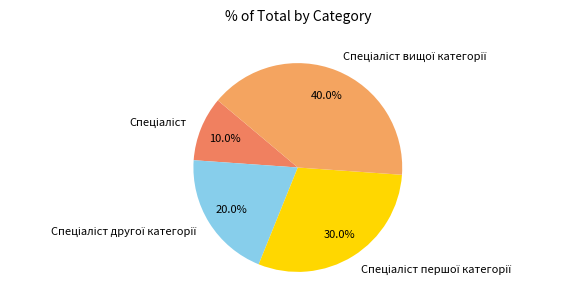

Is there any slice that represents more than half of the pie?

No